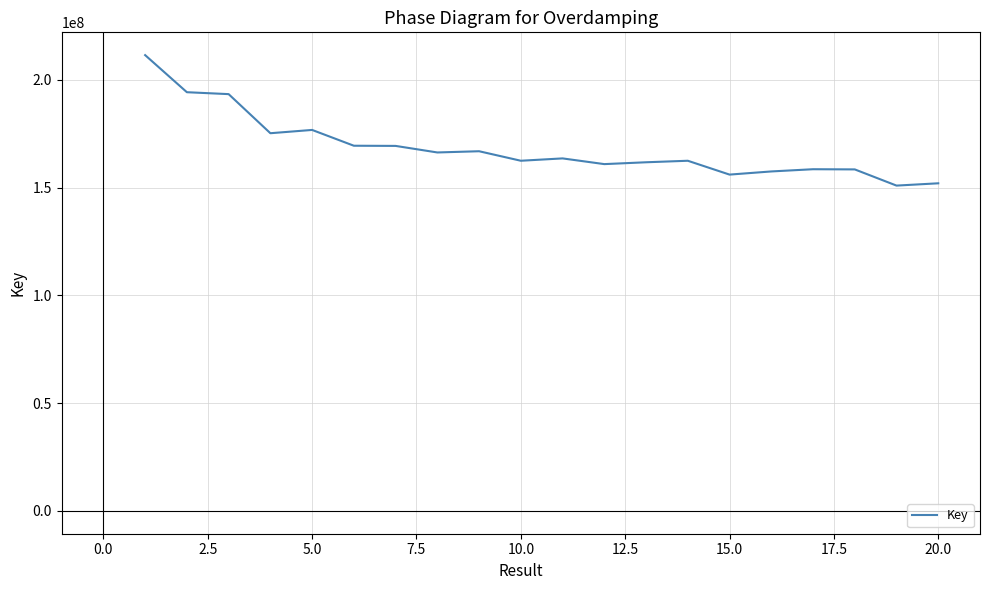

What is the smallest value displayed?

150899844